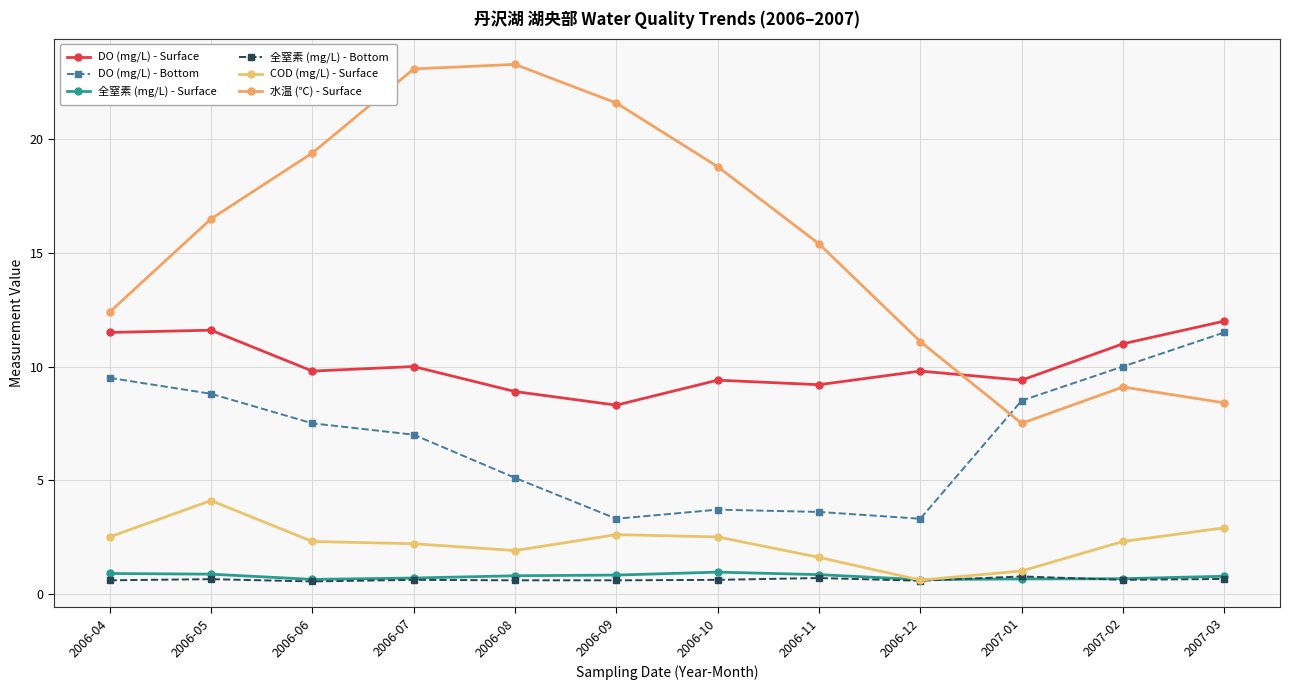

At which category is the sum across all series the highest?

2006-07